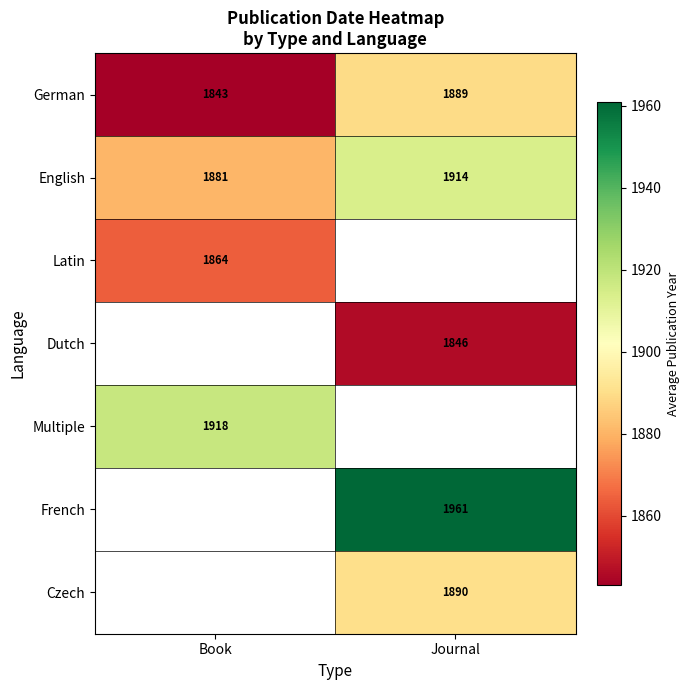

True or false: Latin has a value of 3296.7 at Book.

False